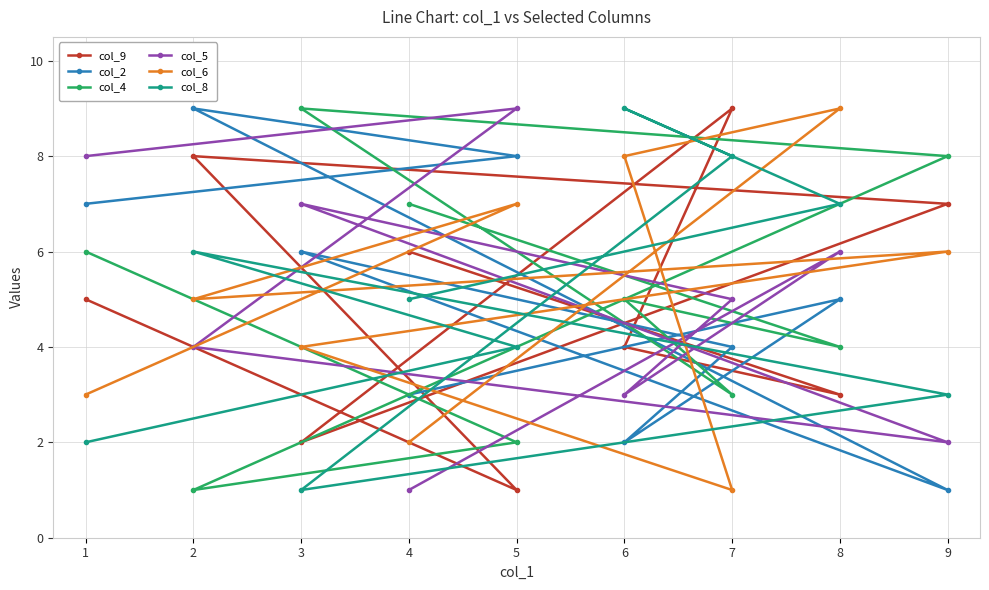

What is the difference between the maximum and second lowest values in the col_4 series?

7